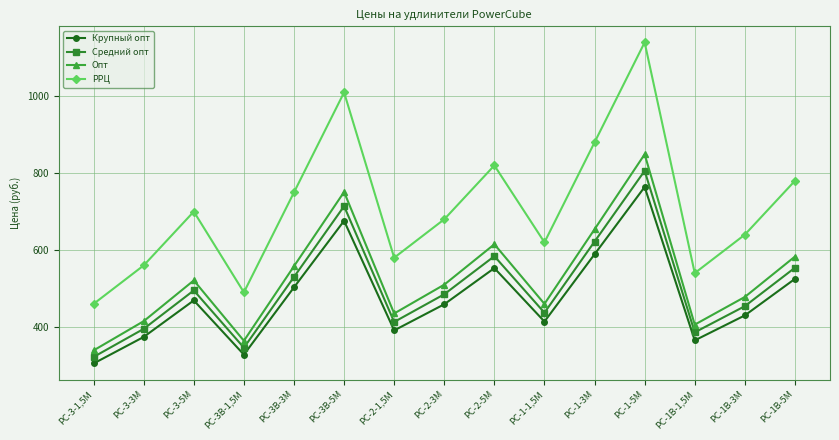

Is this an area chart (filled region under the line)?

No